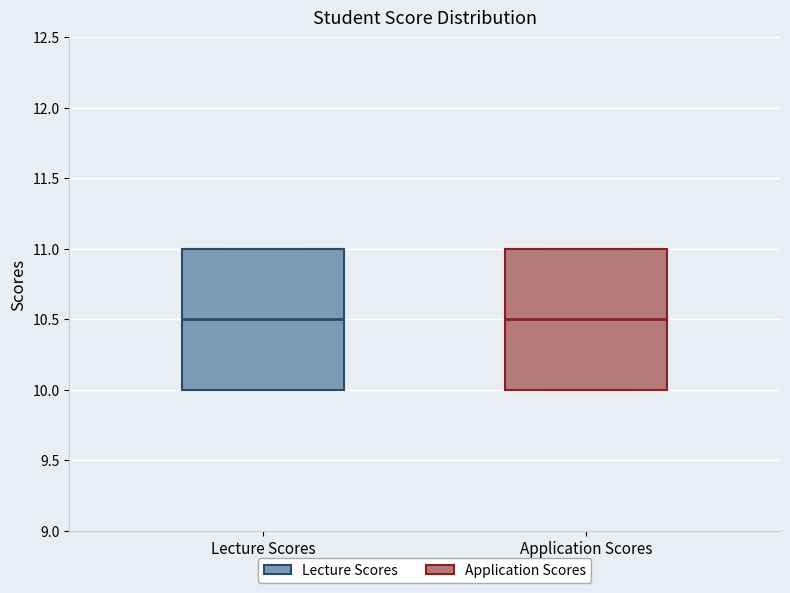

Reading left to right, transcribe this box plot: for each box, give where its median line is, the range the box spans, and where its two whiskers end, as read against the y-axis. The values are not printed on the chart, so give them approximately, as read against the axis.

Lecture Scores: median 10.5, box 10.0 to 11.0, whiskers 10.0 to 11.0
Application Scores: median 10.5, box 10.0 to 11.0, whiskers 10.0 to 11.0